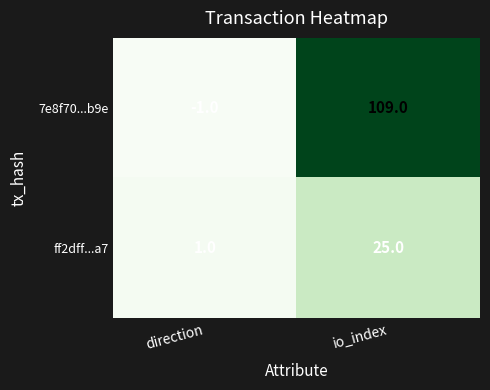

At io_index, list the series in order from largest to smallest.

7e8f70...b9e, ff2dff...a7